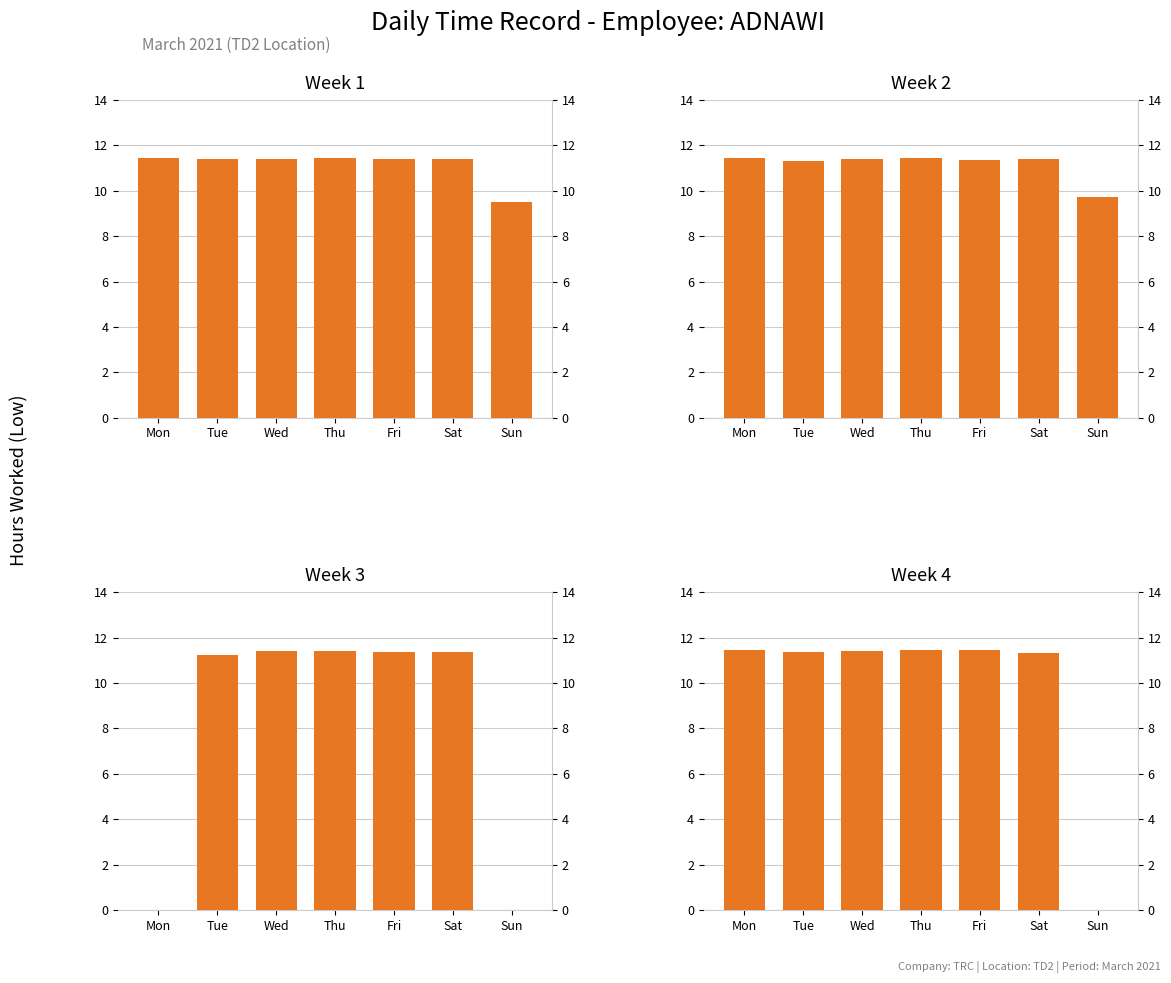

Between Sun and Fri, which is larger?

Fri